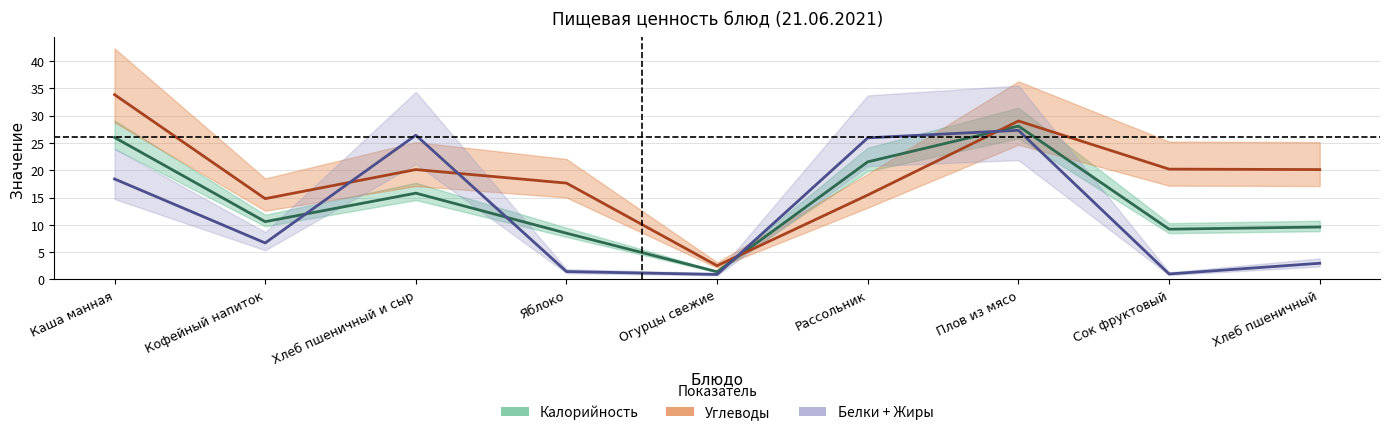

How many times do Белки + Жиры and Калорийность cross each other?

4